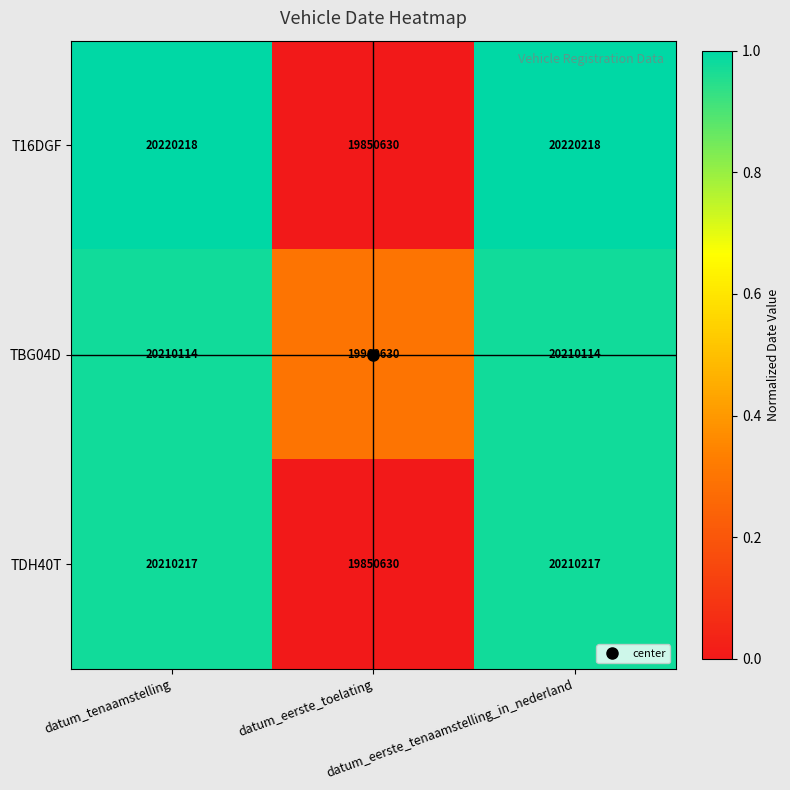

What is the greatest value displayed?

20220218